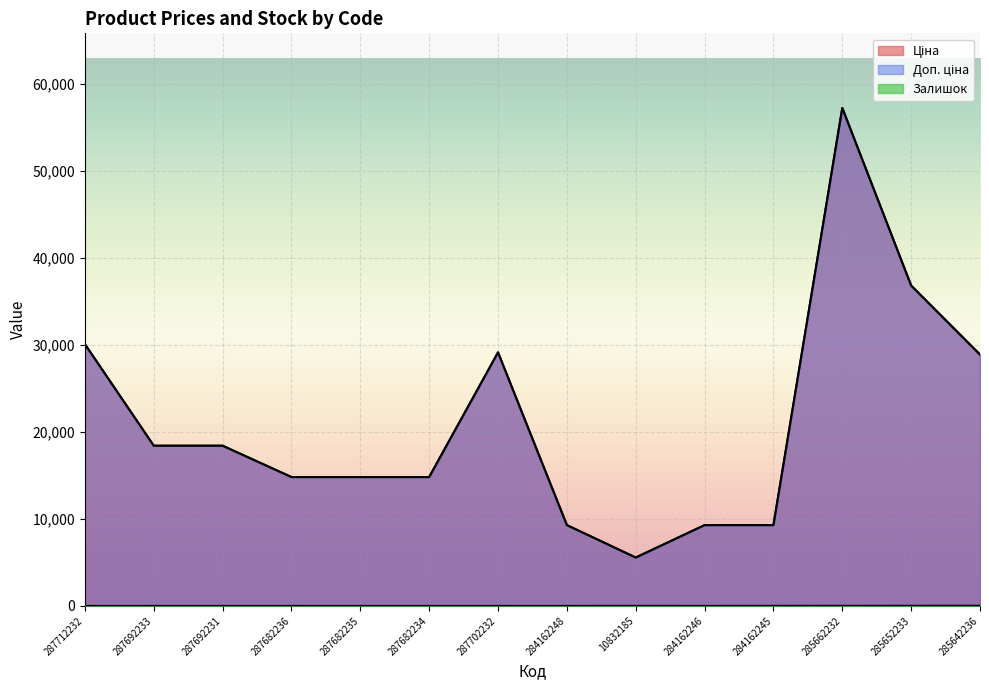

How many categories are shown in the chart?

14